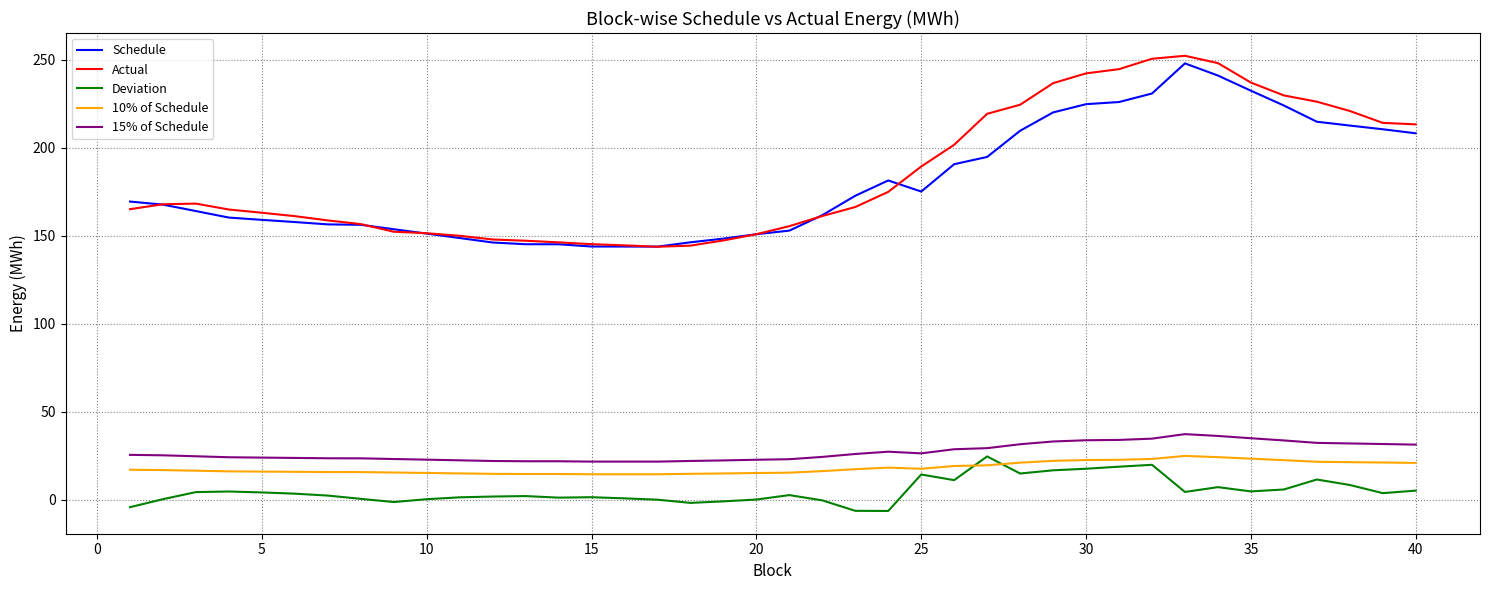

What is the maximum value for 15% of Schedule?

37.2